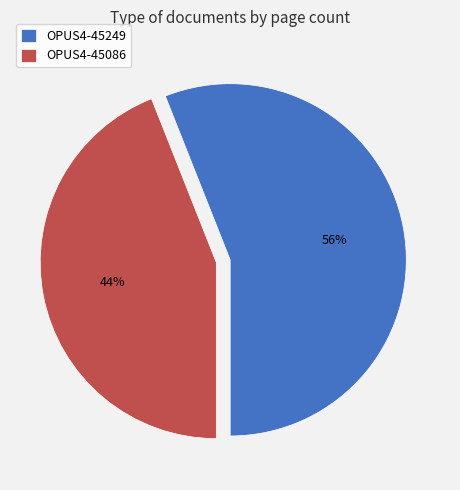

Do OPUS4-45249 and OPUS4-45086 together represent more than half of the pie?

Yes